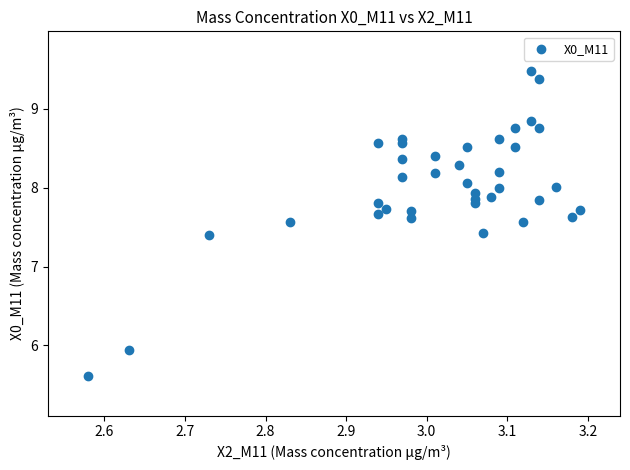

What is the range of Y values (max minus min)?

3.9